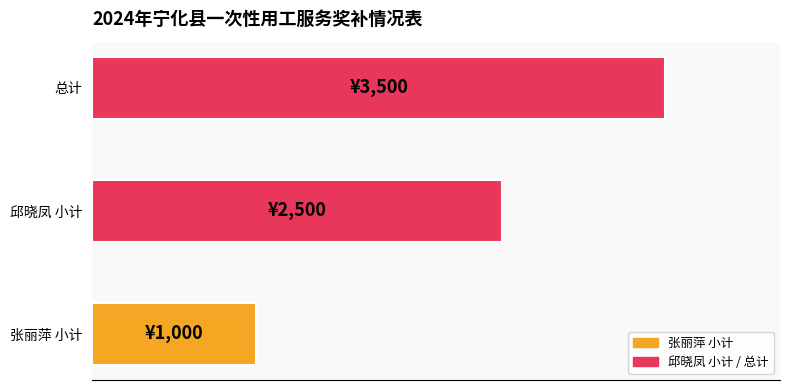

Are the bars horizontal?

Yes